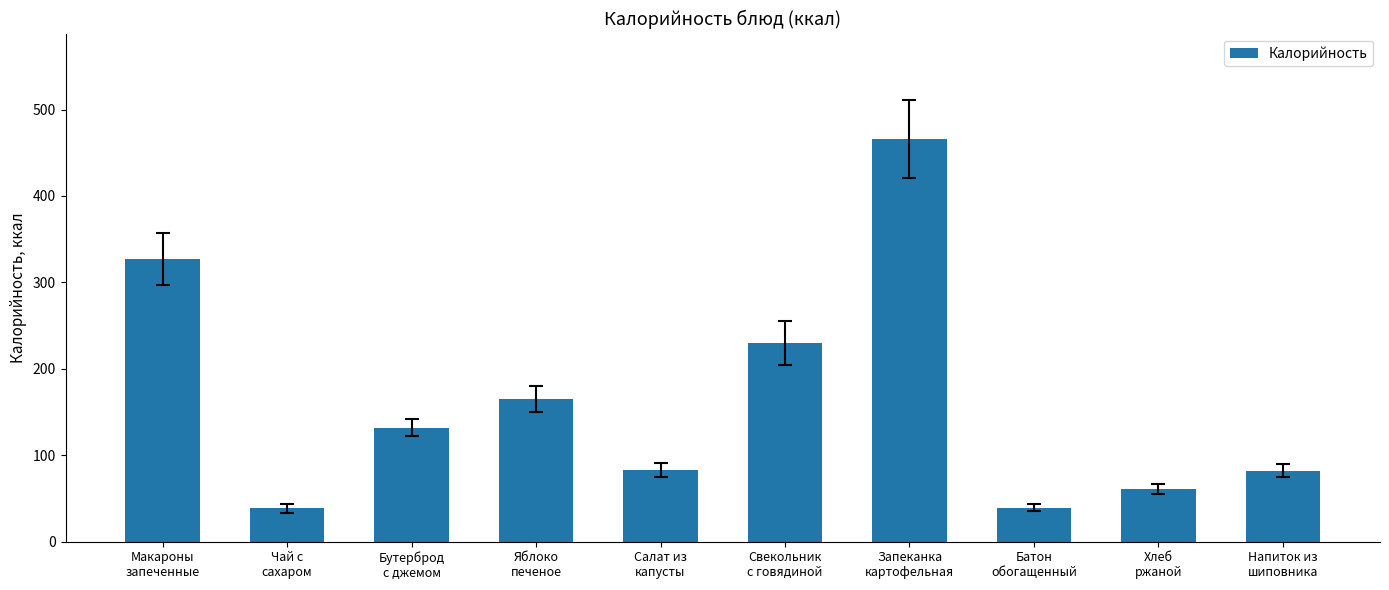

What is the minimum value shown in the chart?

38.6